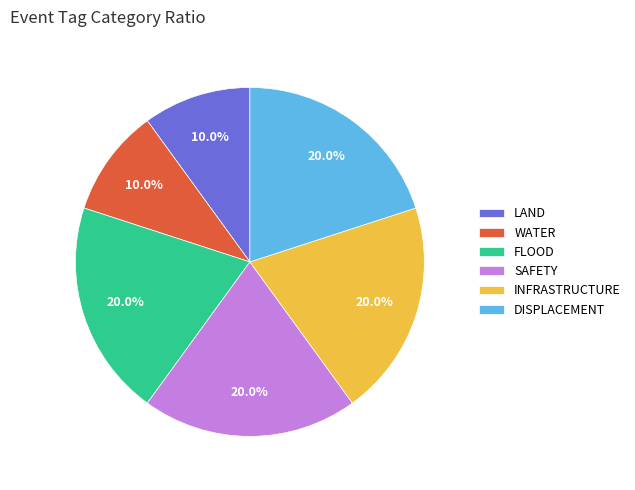

How many slices are in this pie chart?

6